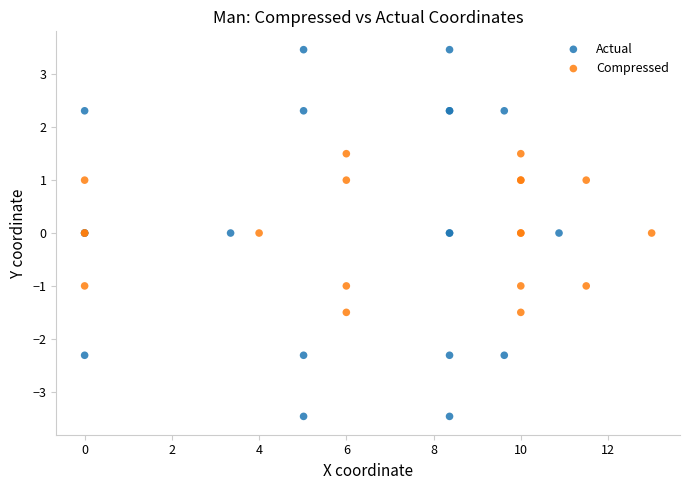

Which series has the largest Y range (max minus min)?

Actual